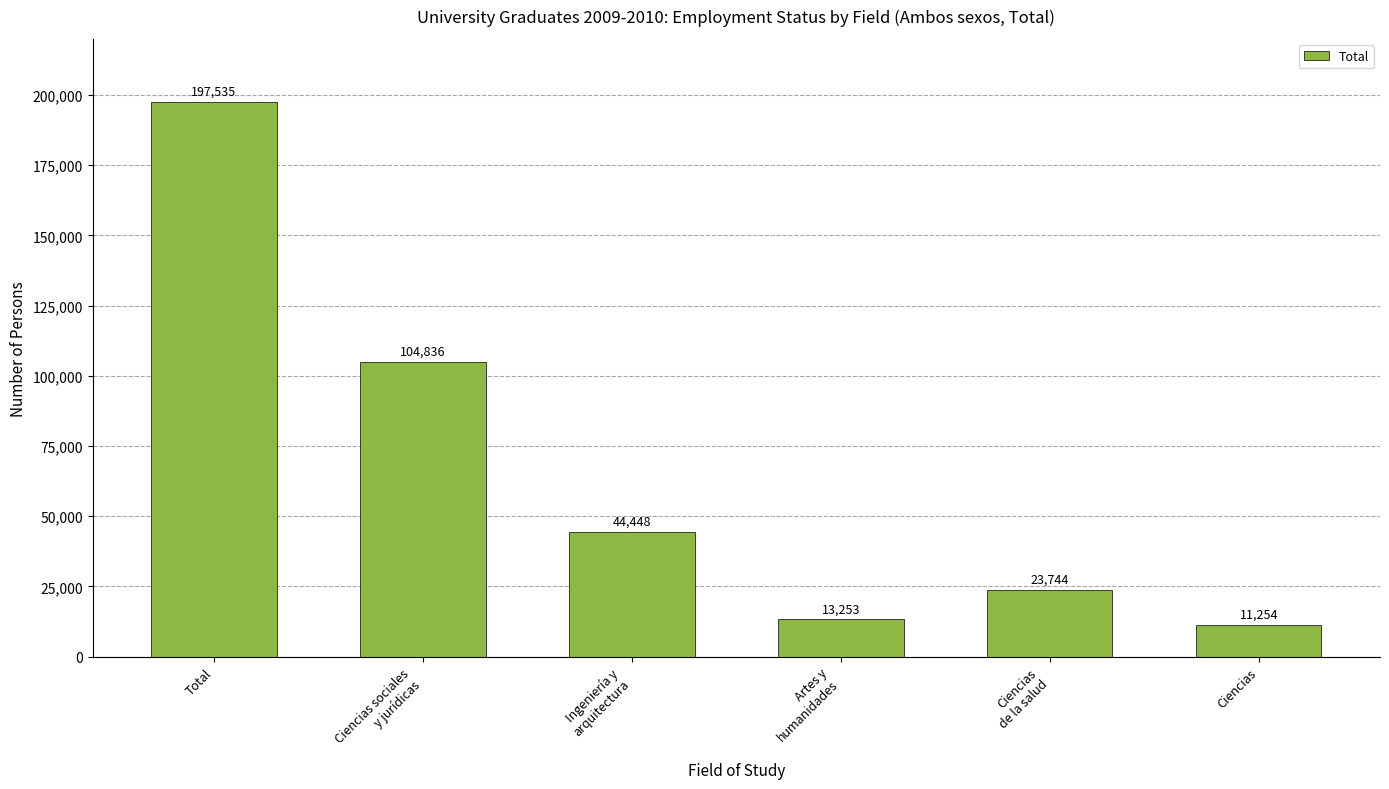

What is the difference between the values at Ingeniería y
arquitectura and Artes y
humanidades?

31195